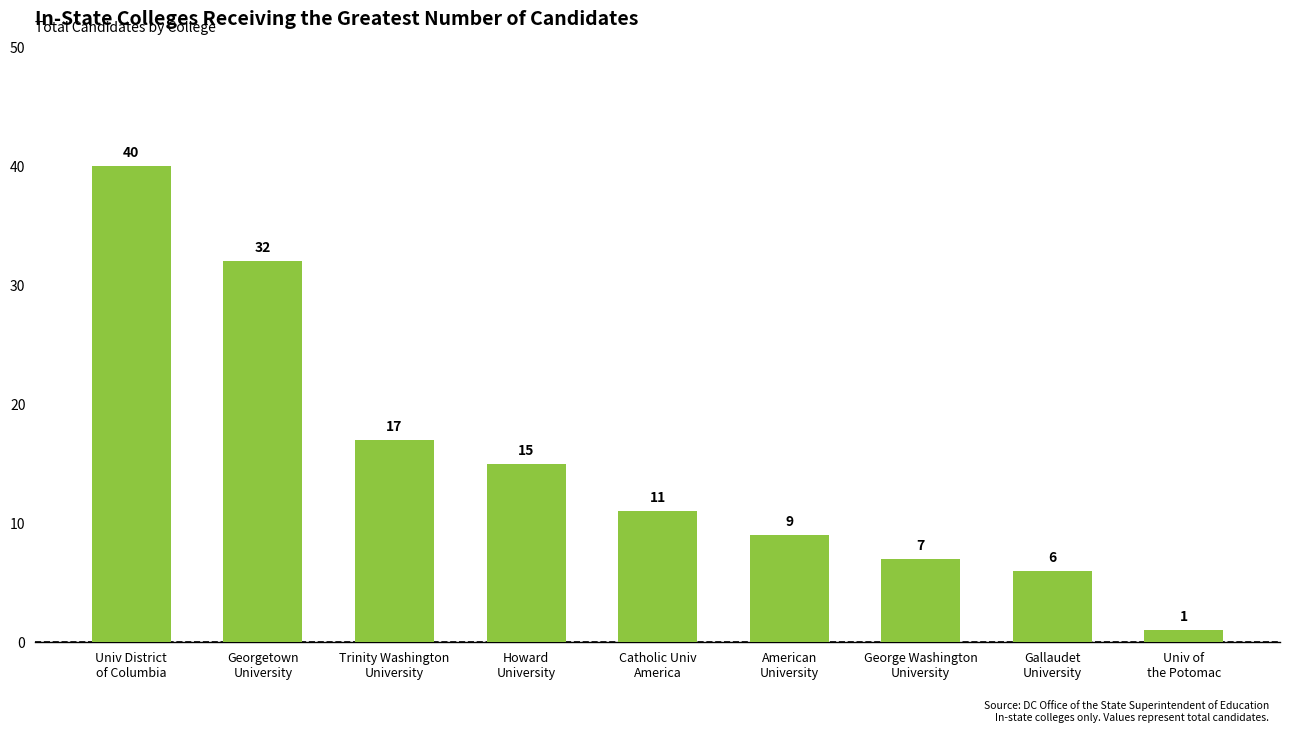

Where is the data nearest to the value 20?

Trinity Washington
University